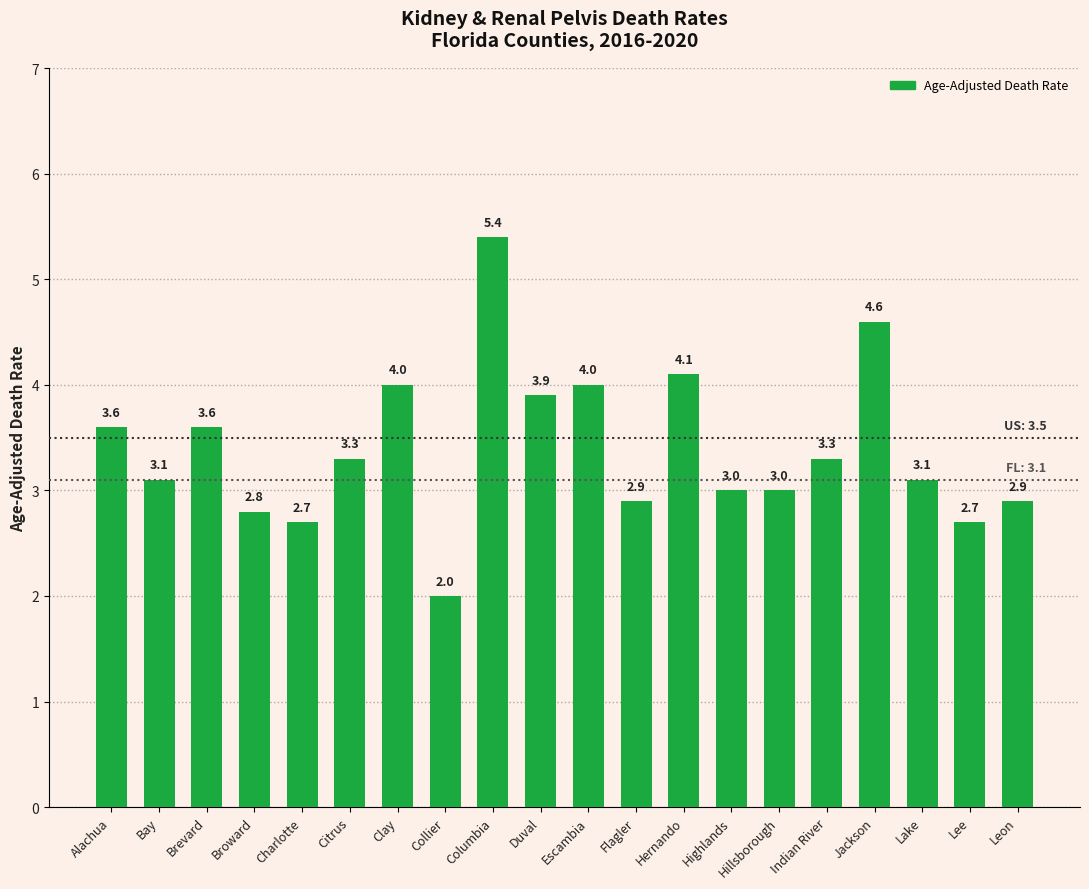

Where does the data first go above 3?

Alachua